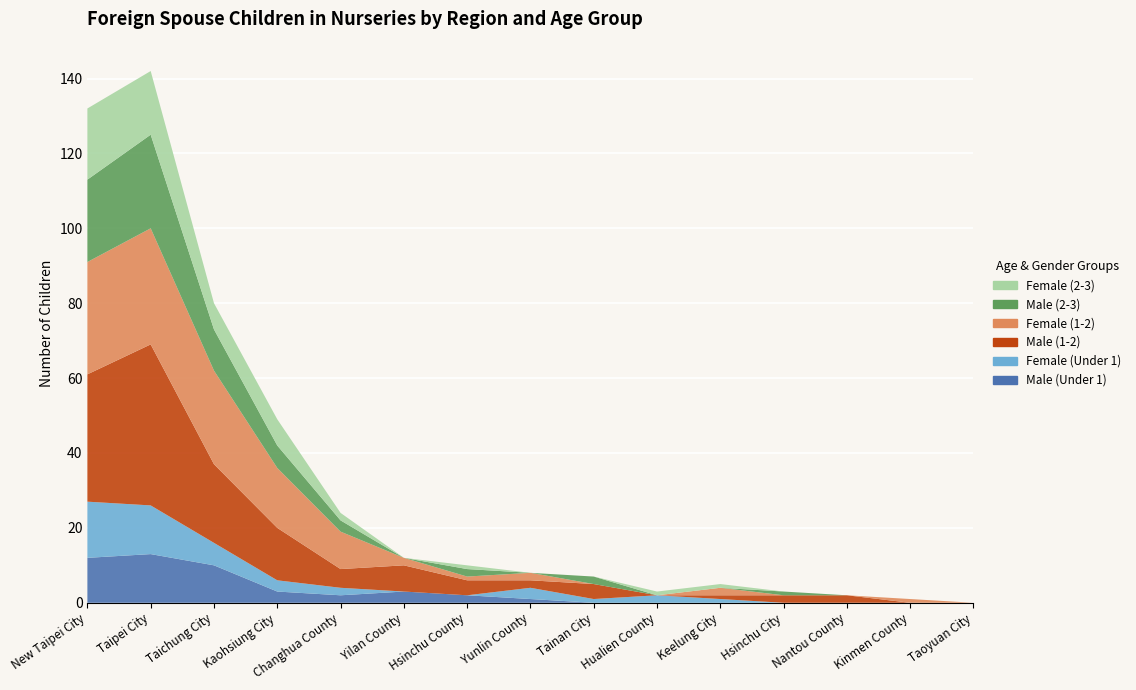

Reading left to right, extract all data points from this chart.

Male (Under 1): 12	13	10	3	2	3	2	1	0	0	0	0	0	0	0
Female (Under 1): 15	13	6	3	2	0	0	3	1	2	1	0	0	0	0
Male (1-2): 34	43	21	14	5	7	4	2	4	0	1	2	2	0	0
Female (1-2): 30	31	25	16	10	2	1	2	0	0	2	0	0	1	0
Male (2-3): 22	25	11	6	3	0	2	0	2	0	0	1	0	0	0
Female (2-3): 19	17	7	7	2	0	1	0	0	1	1	0	0	0	0